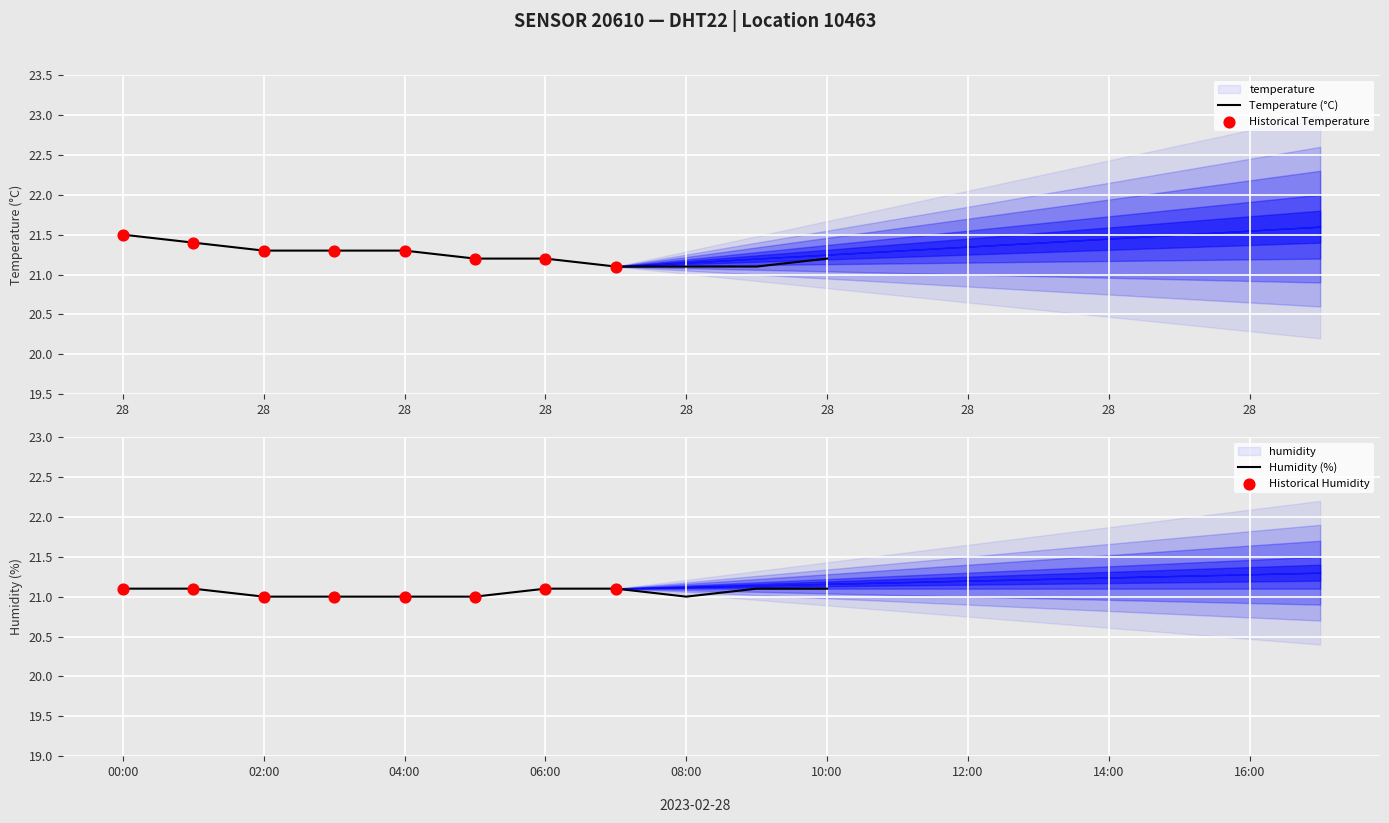

Which series has the largest Y range (max minus min)?

temperature